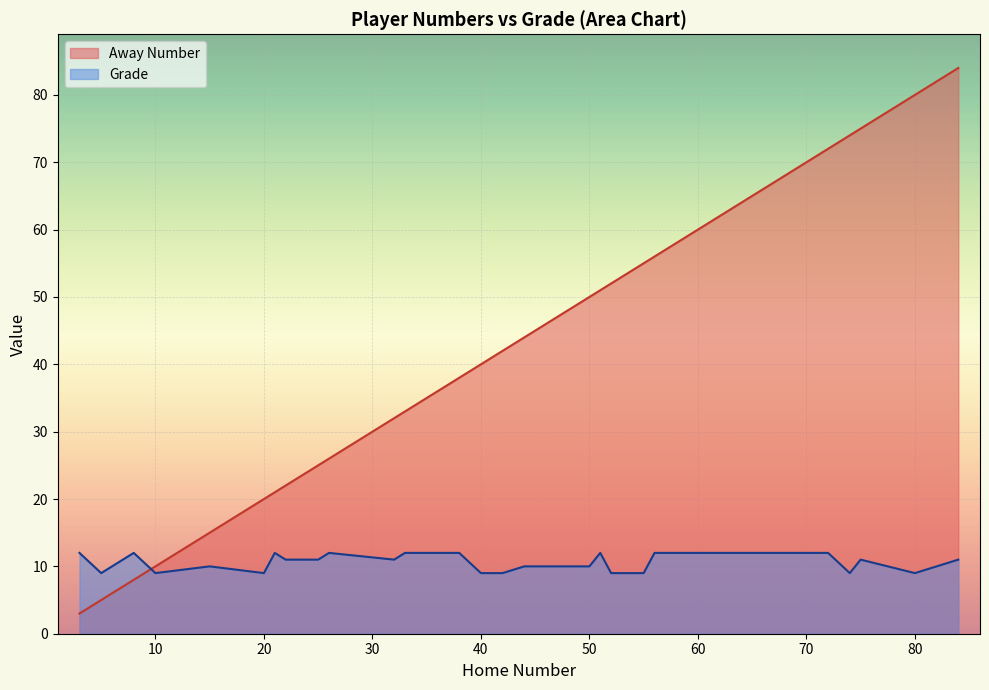

At how many categories does at least one series exceed 27?

17